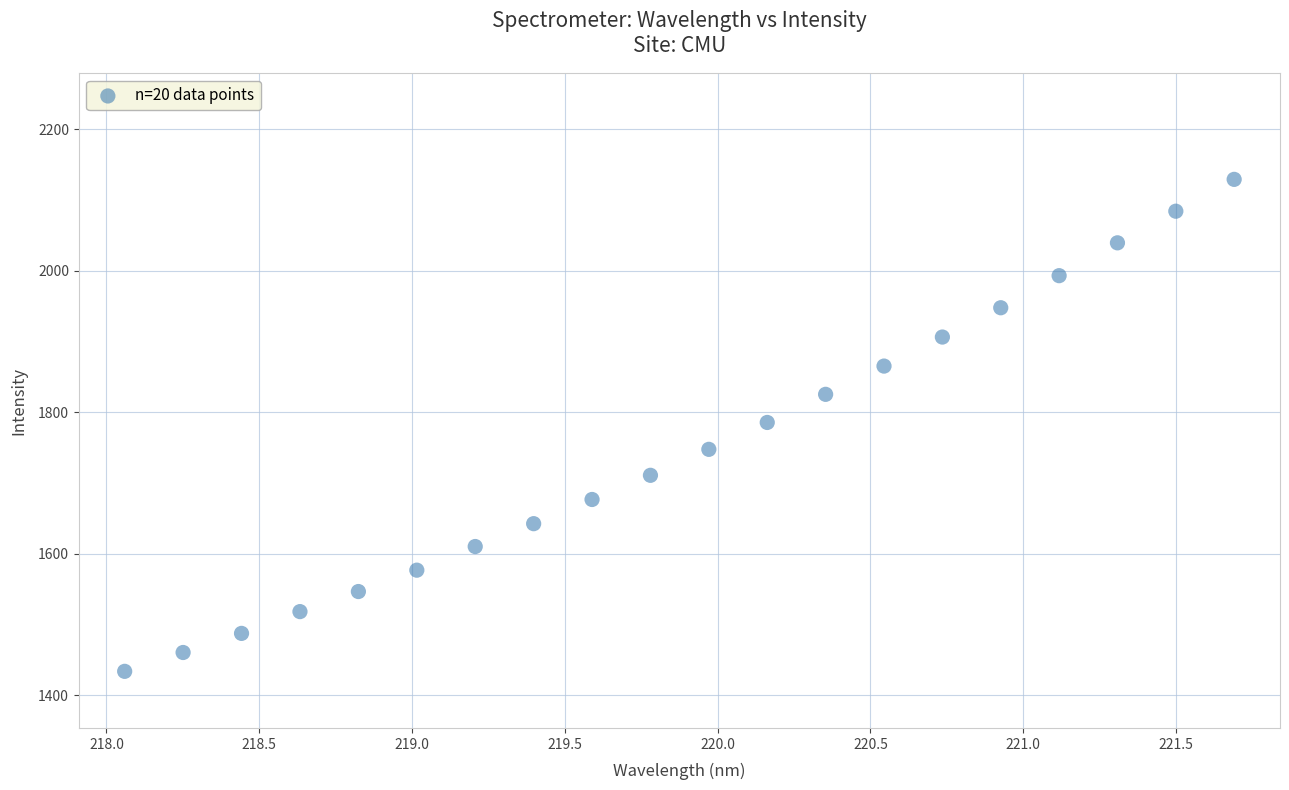

What is the range of Y values (max minus min)?

695.3